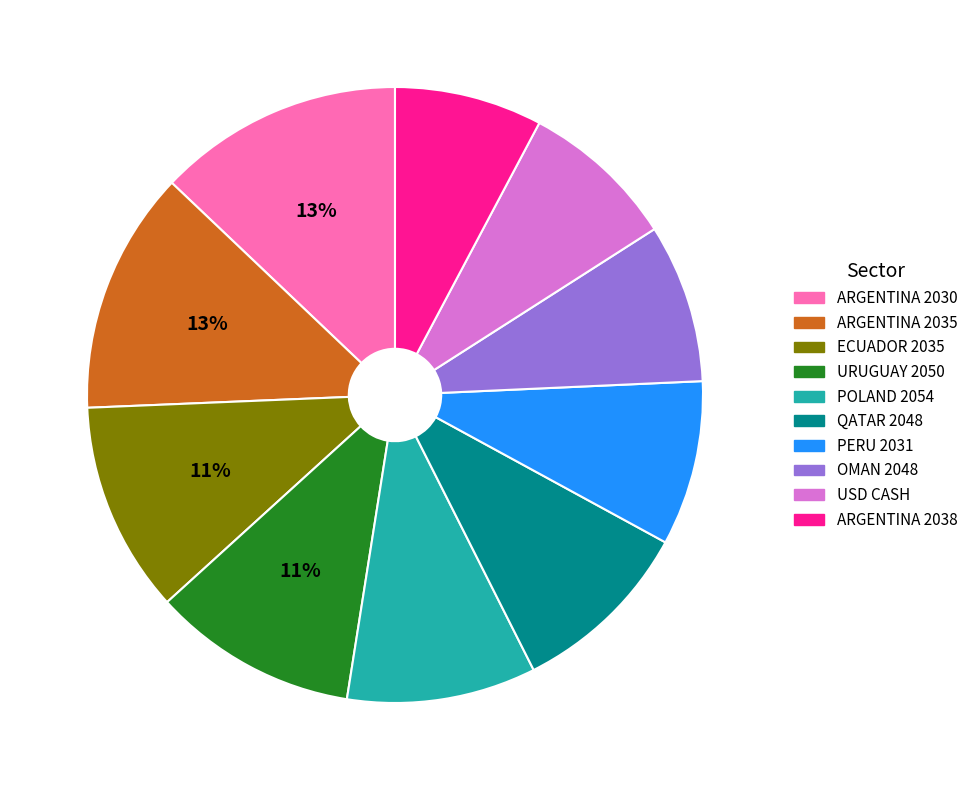

Which has a higher value, POLAND 2054 or URUGUAY 2050?

URUGUAY 2050